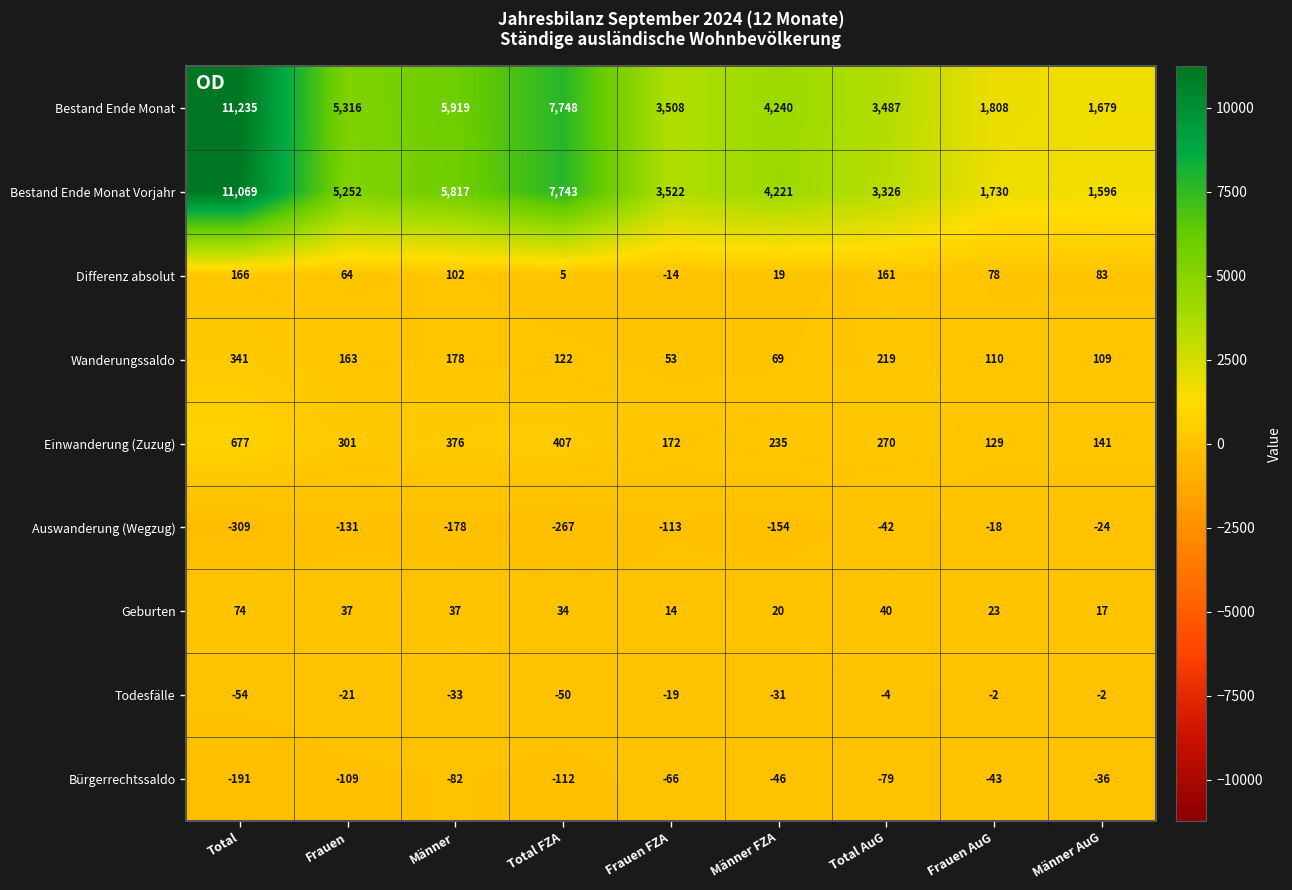

At how many categories does at least one series exceed 4746?

4